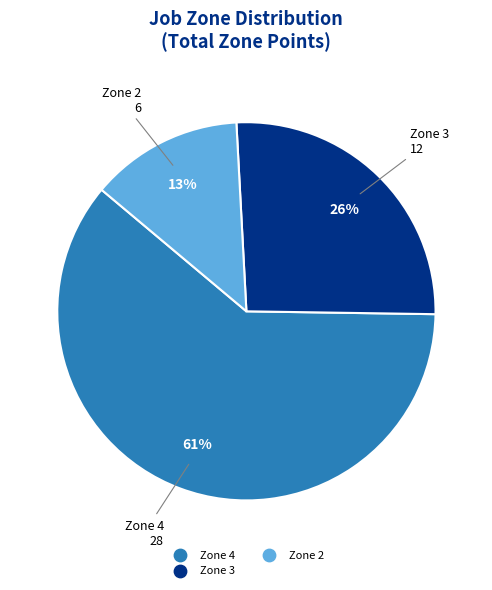

To the nearest percent, what is the average slice percentage?

33%